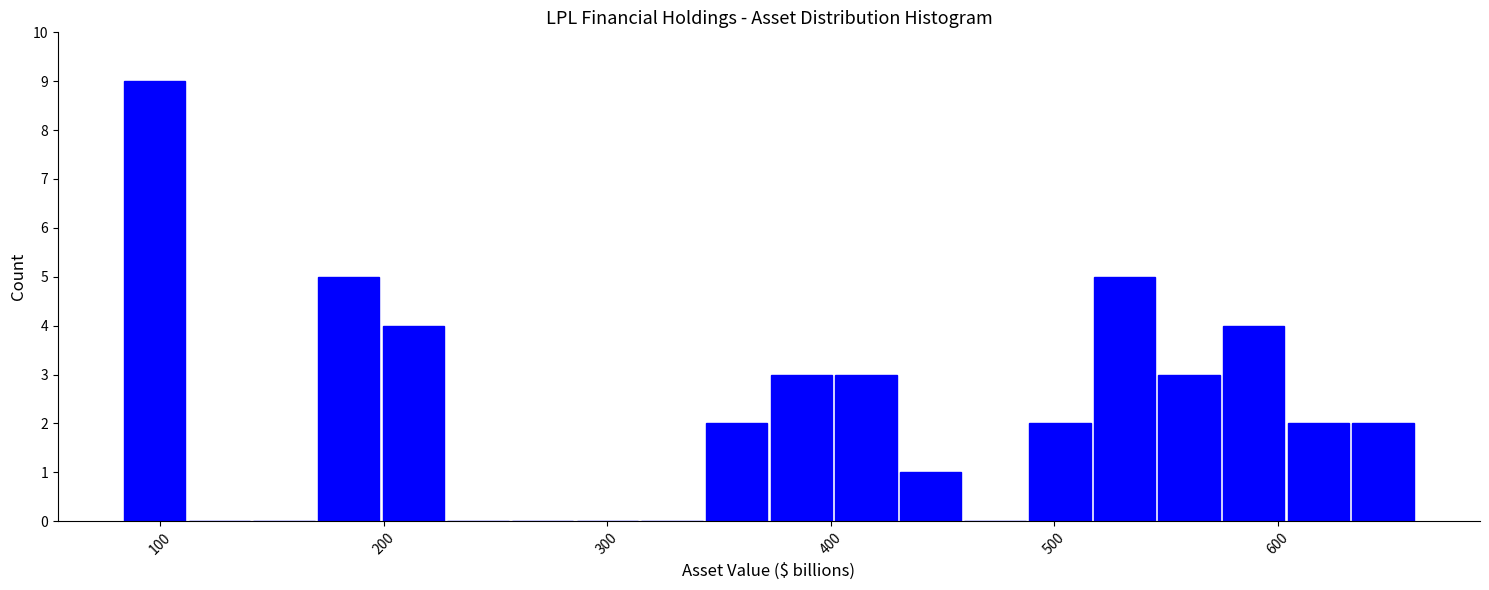

Around what value on the x-axis is the tallest bar? Give the approximate position of its centre, as read against the axis.

100